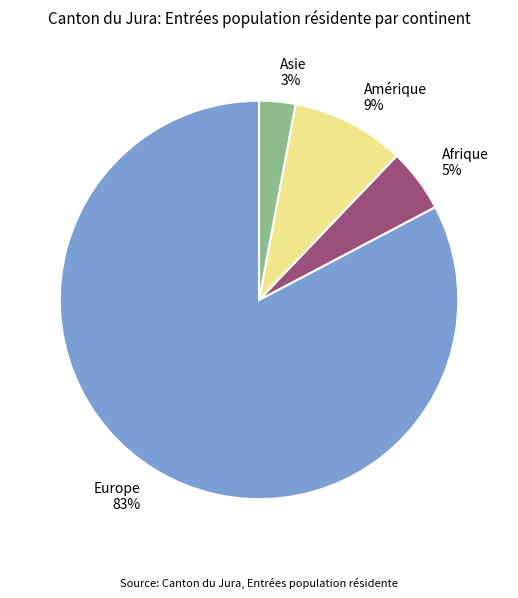

Which slice is the smallest?

Asie